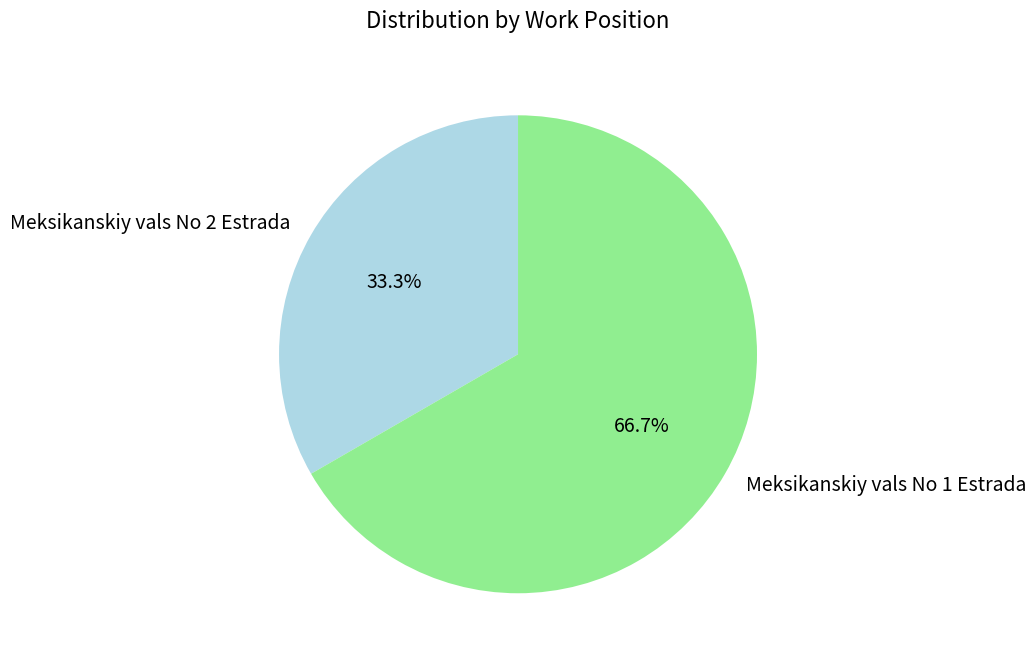

To the nearest percent, what is the difference between the largest and smallest slice percentages?

33%